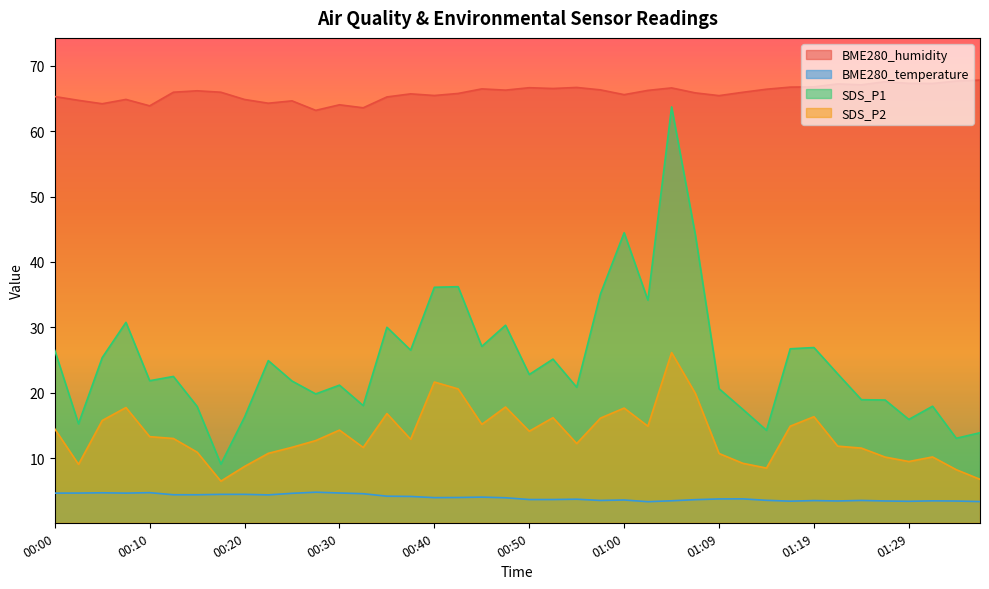

Reading right to left, transcribe all the data shown in this chart.

BME280_humidity: 01:36=67.8	01:34=67.7	01:31=67.3	01:29=67.3	01:26=67.5	01:24=67.1	01:21=67.2	01:19=66.8	01:17=66.7	01:14=66.4	01:12=65.9	01:09=65.4	01:07=65.8	01:04=66.6	01:02=66.2	01:00=65.6	00:57=66.3	00:55=66.7	00:52=66.5	00:50=66.6	00:47=66.3	00:44=66.5	00:42=65.8	00:40=65.4	00:37=65.7	00:35=65.2	00:32=63.6	00:30=64.0	00:27=63.2	00:25=64.6	00:23=64.3	00:20=64.8	00:18=65.9	00:15=66.2	00:13=65.9	00:10=63.9	00:08=64.8	00:05=64.2	00:03=64.7	00:00=65.3
BME280_temperature: 01:36=3.4	01:34=3.5	01:31=3.5	01:29=3.4	01:26=3.5	01:24=3.5	01:21=3.5	01:19=3.5	01:17=3.4	01:14=3.6	01:12=3.8	01:09=3.8	01:07=3.7	01:04=3.5	01:02=3.4	01:00=3.6	00:57=3.5	00:55=3.7	00:52=3.7	00:50=3.7	00:47=4.0	00:44=4.1	00:42=4.0	00:40=4.0	00:37=4.2	00:35=4.2	00:32=4.6	00:30=4.7	00:27=4.8	00:25=4.6	00:23=4.4	00:20=4.5	00:18=4.5	00:15=4.4	00:13=4.4	00:10=4.7	00:08=4.7	00:05=4.7	00:03=4.7	00:00=4.7
SDS_P1: 01:36=13.9	01:34=13.1	01:31=17.9	01:29=15.9	01:26=18.9	01:24=18.9	01:21=22.9	01:19=26.9	01:17=26.7	01:14=14.3	01:12=17.5	01:09=20.6	01:07=44.2	01:04=63.7	01:02=34.2	01:00=44.5	00:57=35.1	00:55=20.9	00:52=25.1	00:50=22.8	00:47=30.3	00:44=27.1	00:42=36.2	00:40=36.1	00:37=26.5	00:35=30.0	00:32=18.1	00:30=21.2	00:27=19.8	00:25=21.8	00:23=24.9	00:20=16.3	00:18=9.1	00:15=17.9	00:13=22.5	00:10=21.9	00:08=30.8	00:05=25.4	00:03=15.3	00:00=26.5
SDS_P2: 01:36=6.8	01:34=8.2	01:31=10.2	01:29=9.5	01:26=10.2	01:24=11.6	01:21=11.8	01:19=16.4	01:17=14.9	01:14=8.5	01:12=9.2	01:09=10.7	01:07=19.9	01:04=26.1	01:02=14.9	01:00=17.7	00:57=16.1	00:55=12.2	00:52=16.2	00:50=14.1	00:47=17.8	00:44=15.2	00:42=20.6	00:40=21.6	00:37=12.9	00:35=16.8	00:32=11.7	00:30=14.3	00:27=12.7	00:25=11.7	00:23=10.8	00:20=8.8	00:18=6.5	00:15=10.9	00:13=13.0	00:10=13.3	00:08=17.8	00:05=15.8	00:03=9.1	00:00=14.5